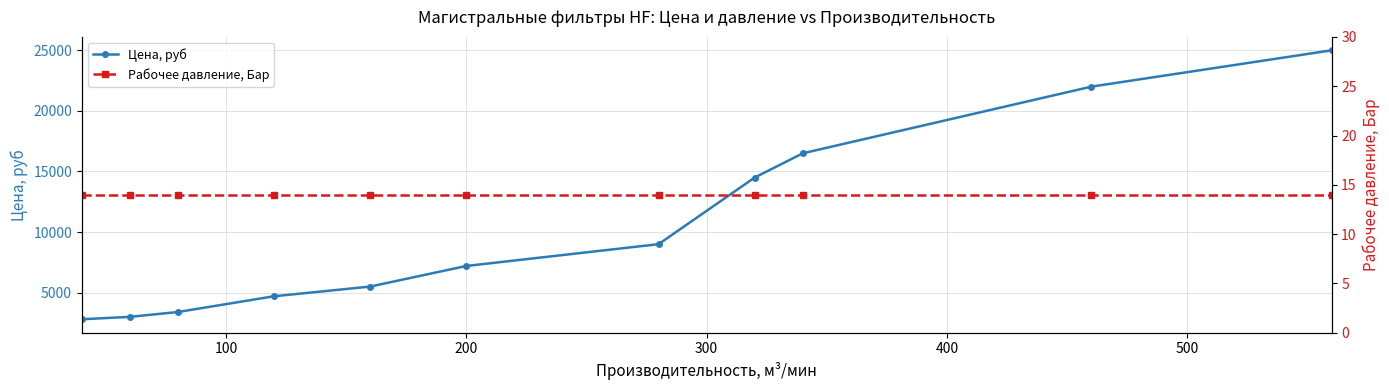

Rank the series by their average value, from lowest to highest.

Рабочее давление, Бар, Цена, руб